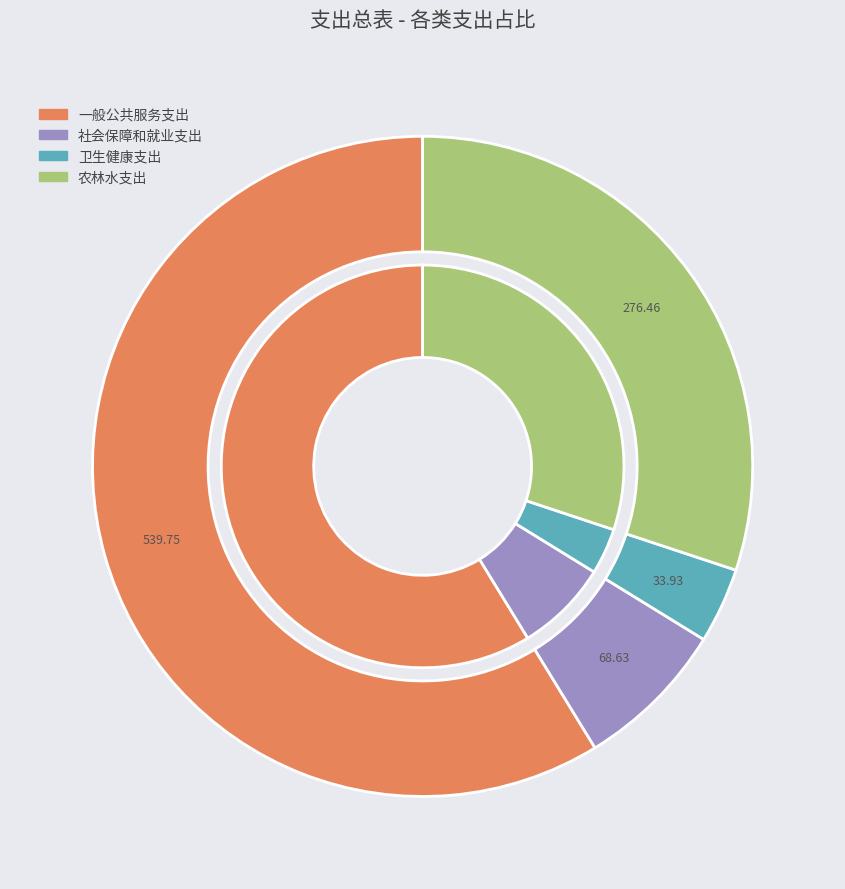

Which slice is the smallest?

卫生健康支出